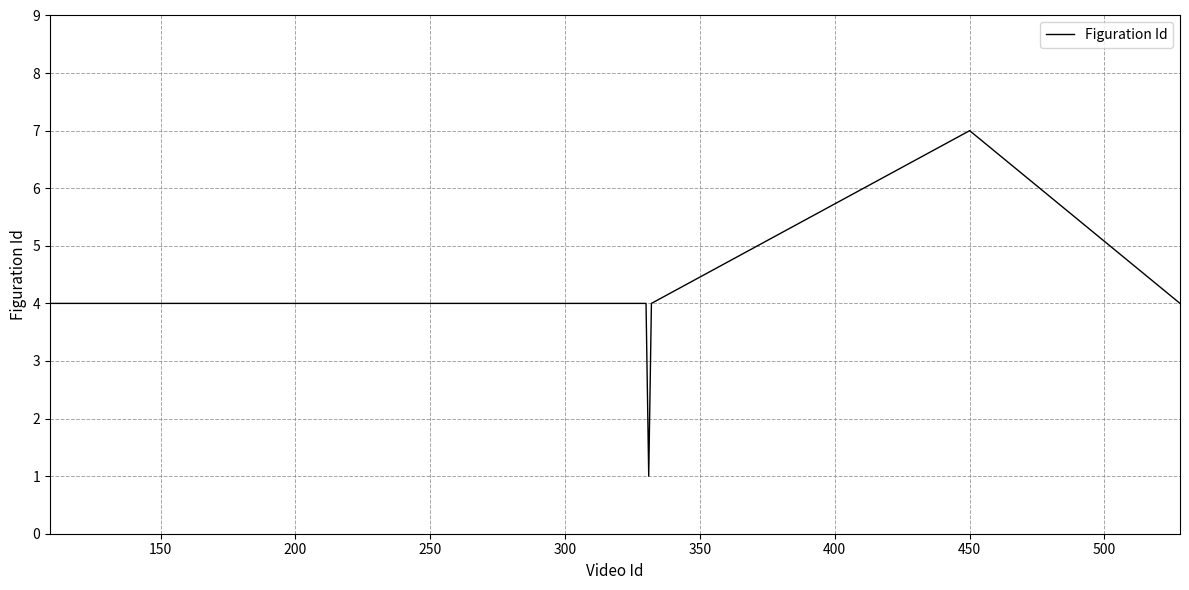

What is the maximum value shown in the chart?

7